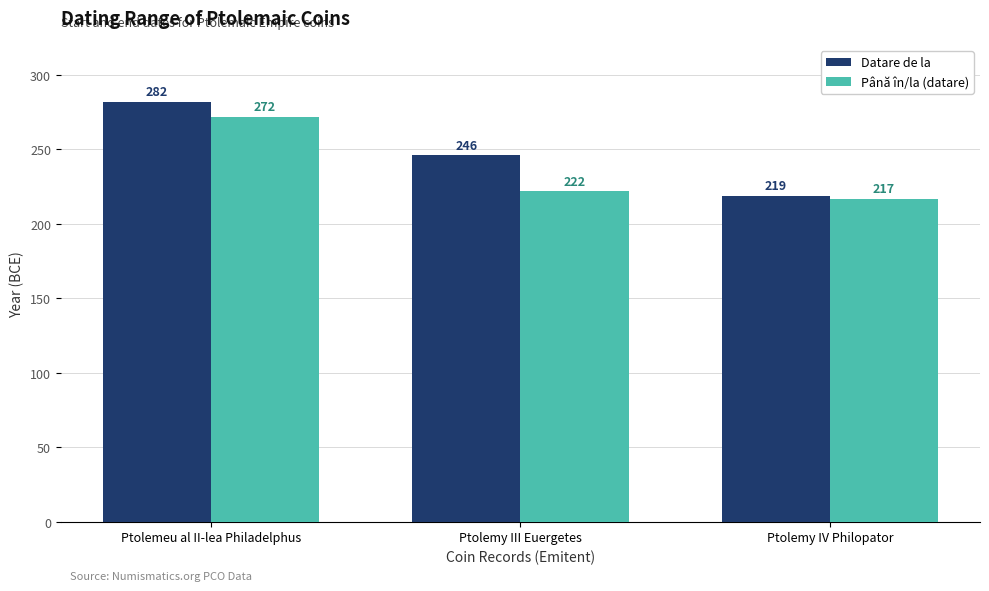

Are the bars grouped side by side (vs. stacked)?

Yes